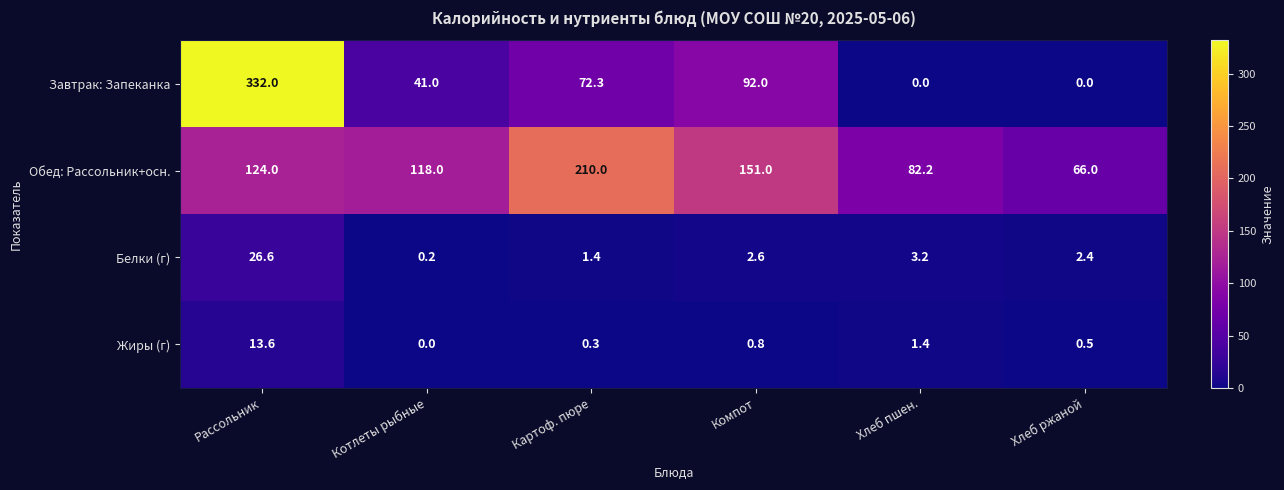

Which series changed the most between Компот and Хлеб пшен.?

Завтрак: Запеканка